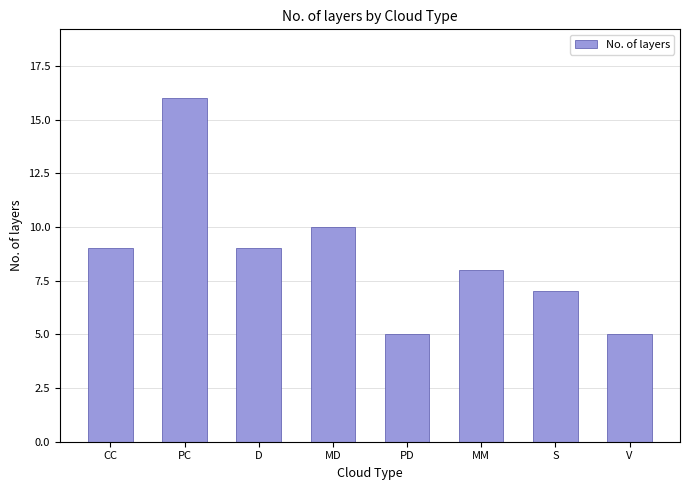

Reading right to left, extract all data points from this chart.

V=5	S=7	MM=8	PD=5	MD=10	D=9	PC=16	CC=9